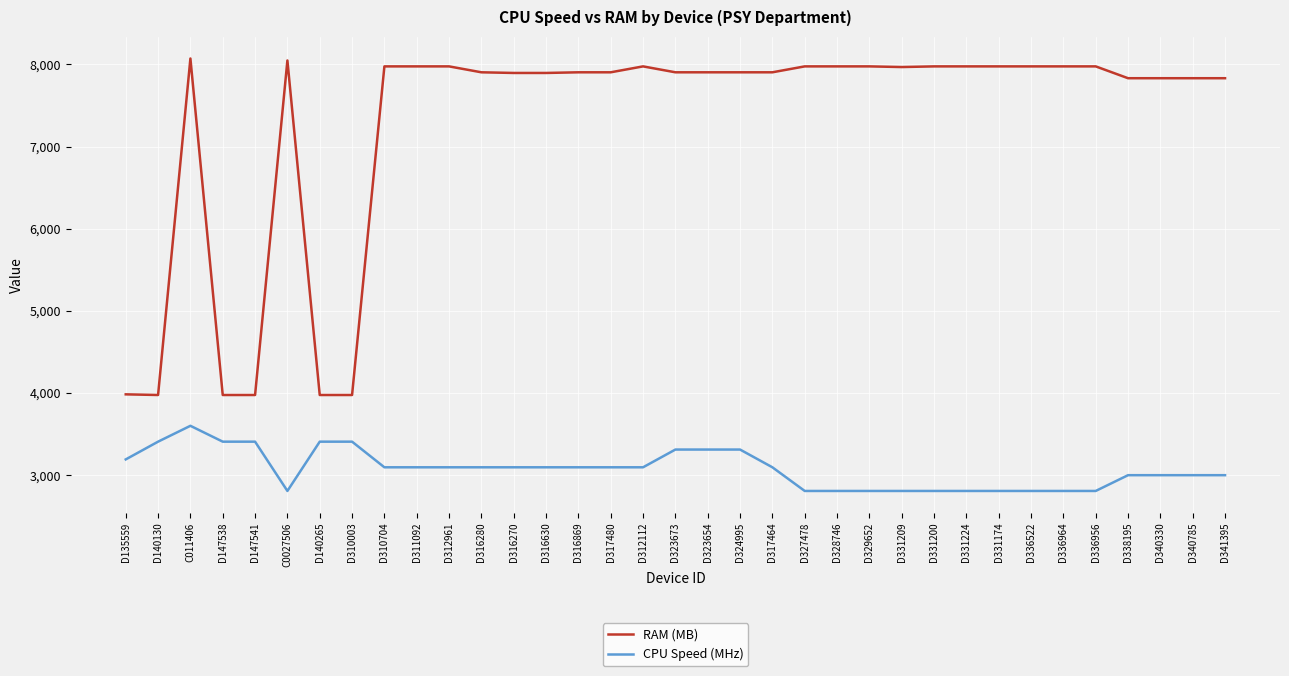

What is the lowest value of the CPU Speed (MHz) series?

2808